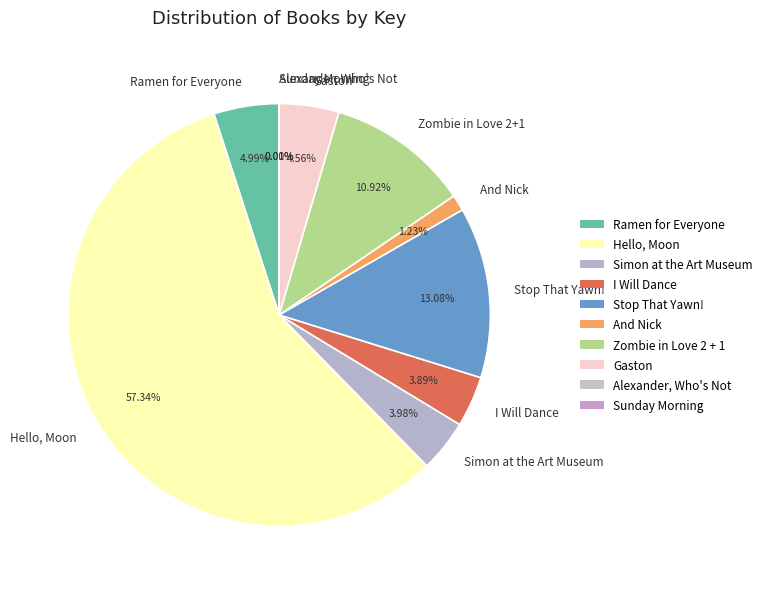

To the nearest percent, what is the combined percentage of Gaston and Hello, Moon?

62%